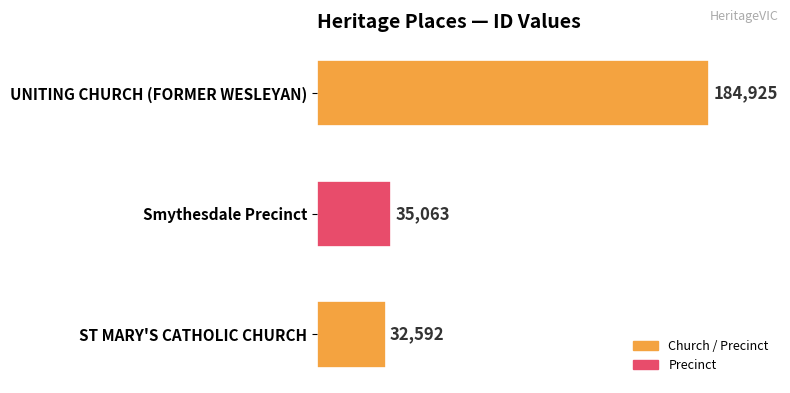

What is the approximate value at ST MARY'S CATHOLIC CHURCH, to the nearest 100?

32600